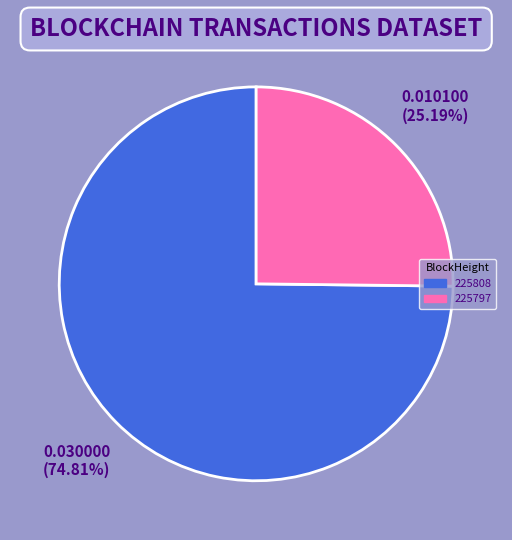

Between 225797 and 225808, which is larger?

225808